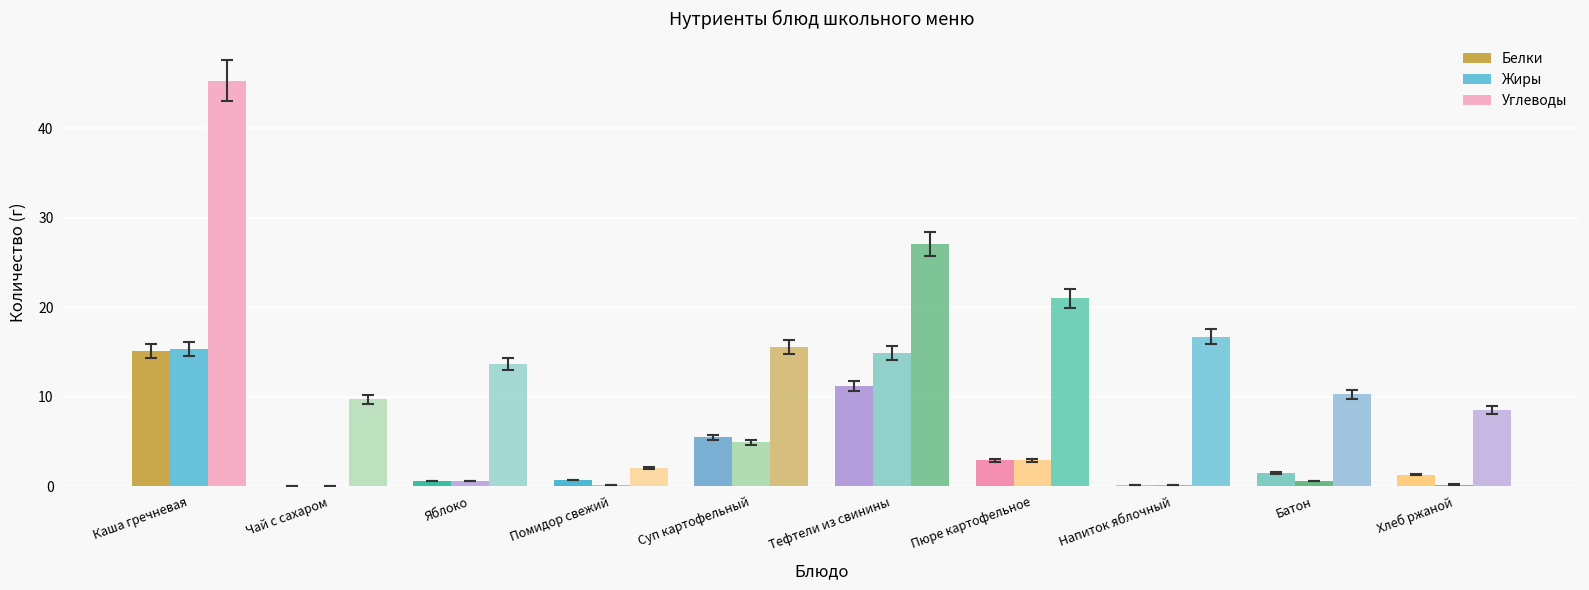

What is the difference between the second highest and minimum values in the Жиры series?

14.9